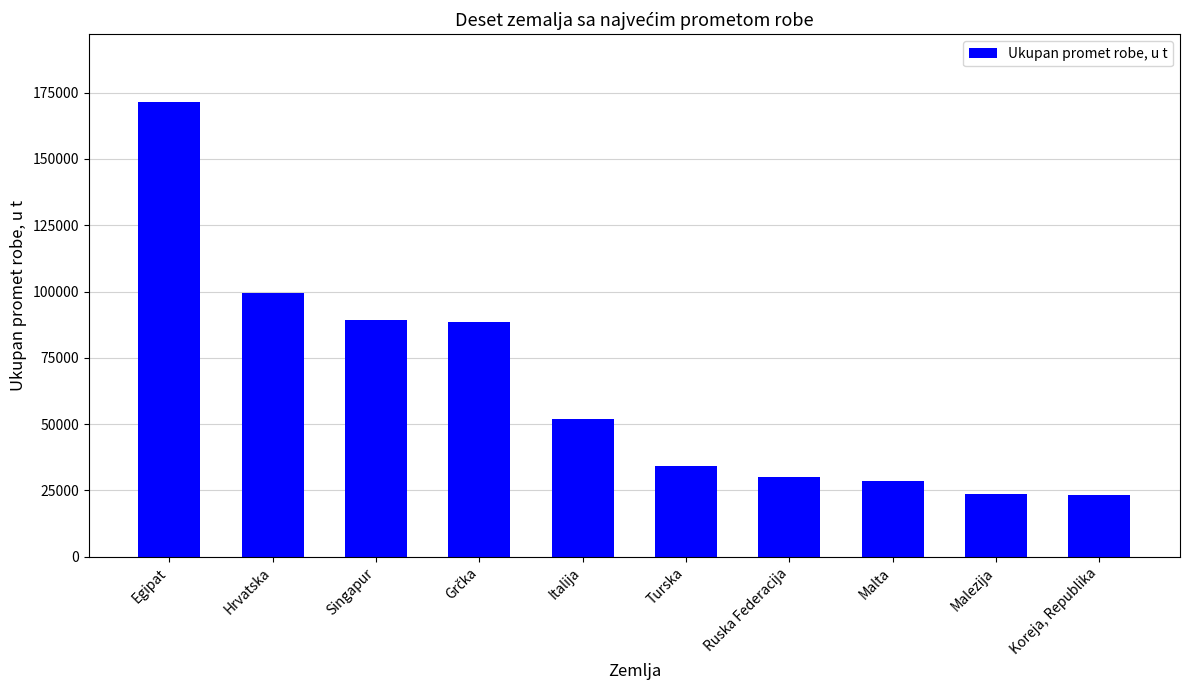

Which label corresponds to the largest value in the chart?

Egipat